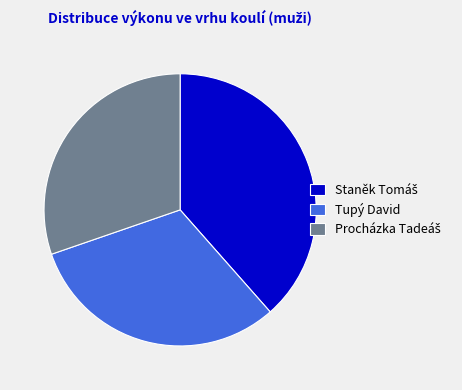

Is it true that Tupý David is 24% of the pie?

False